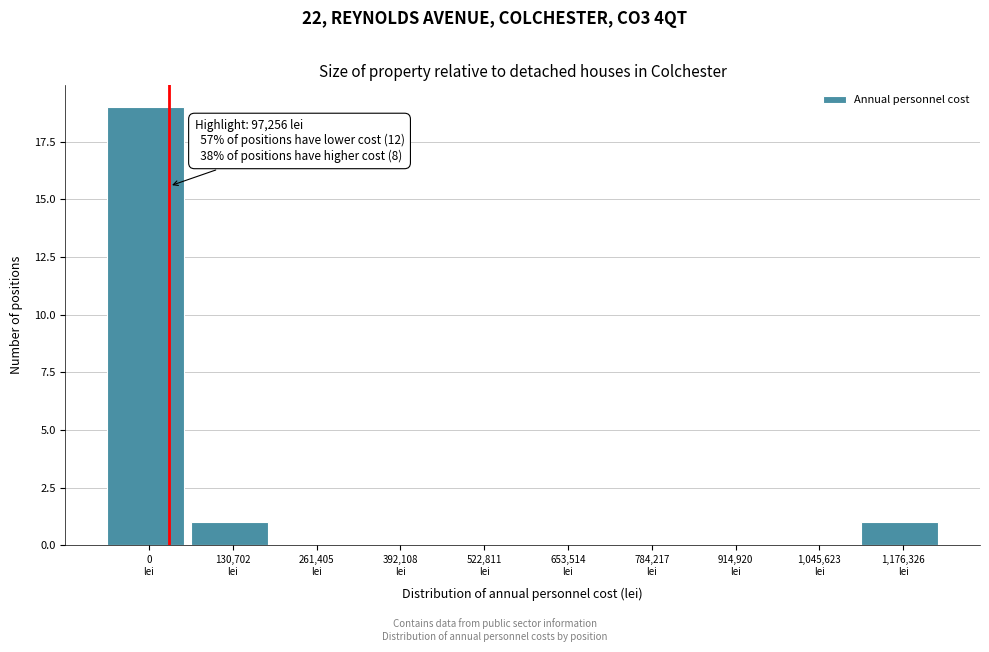

What is the maximum value shown in the chart?

19